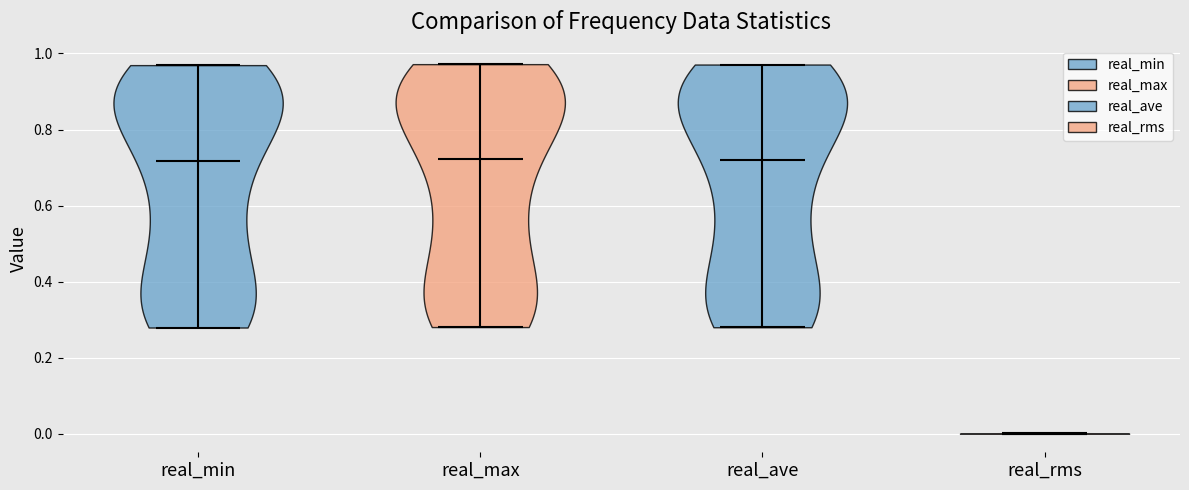

Reading left to right, read every violin against the y-axis: where its median line is, and the lowest and highest points it reaches. The values are not printed on the chart, so give them approximately, as read against the axis.

real_min: median line 0.72, lowest point 0.28, highest point 0.96
real_max: median line 0.72, lowest point 0.28, highest point 0.98
real_ave: median line 0.72, lowest point 0.28, highest point 0.98
real_rms: median line 0.00, lowest point 0.00, highest point 0.00